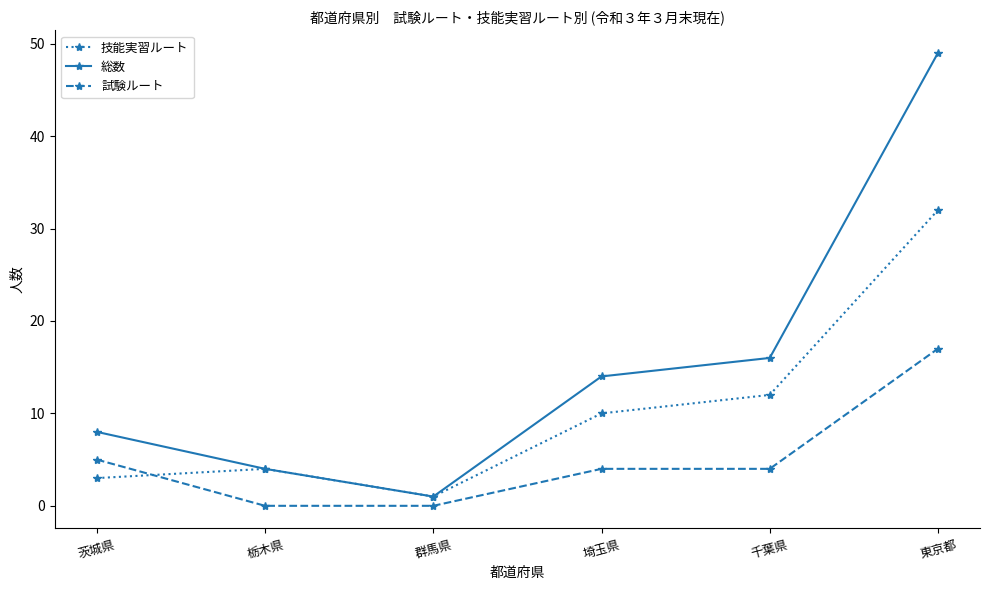

Which category has the highest value in the 総数 series?

東京都